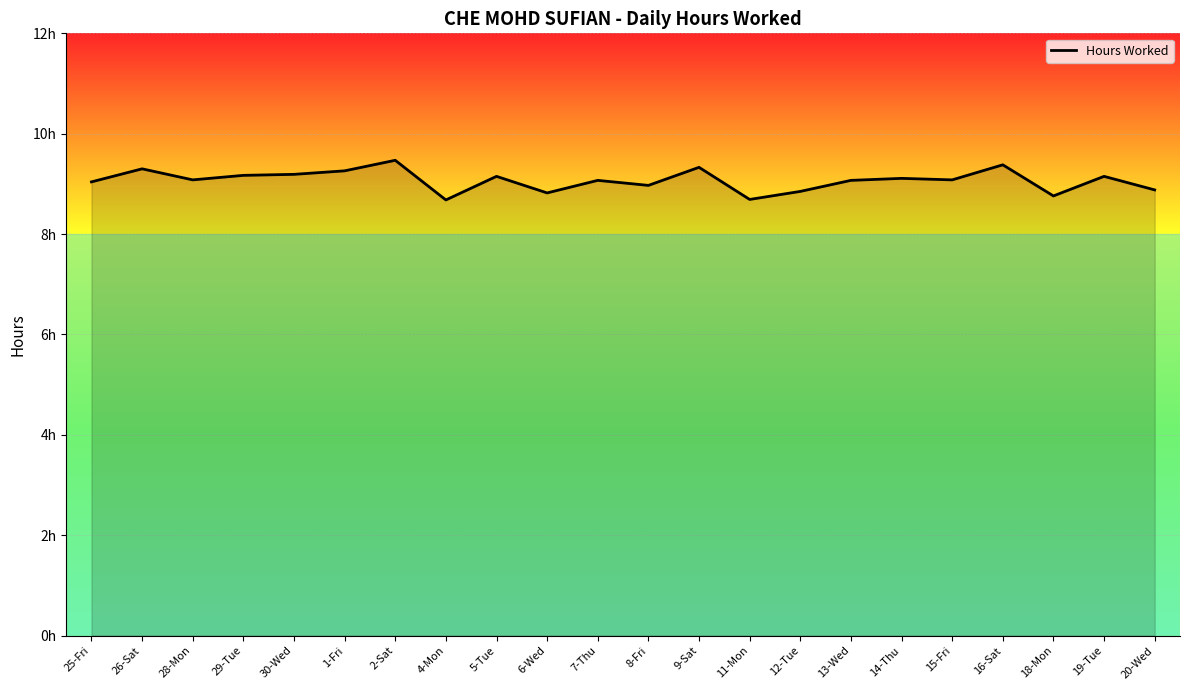

What is the sum of the values at 4-Mon and 28-Mon?

17.8